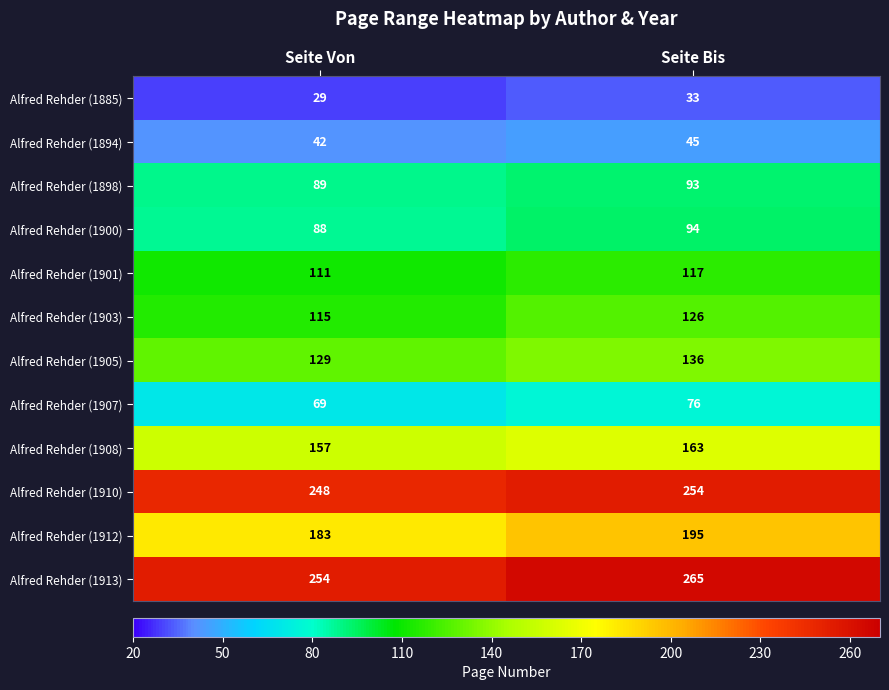

Rank the categories by Alfred Rehder (1903) value from highest to lowest.

Seite Bis, Seite Von